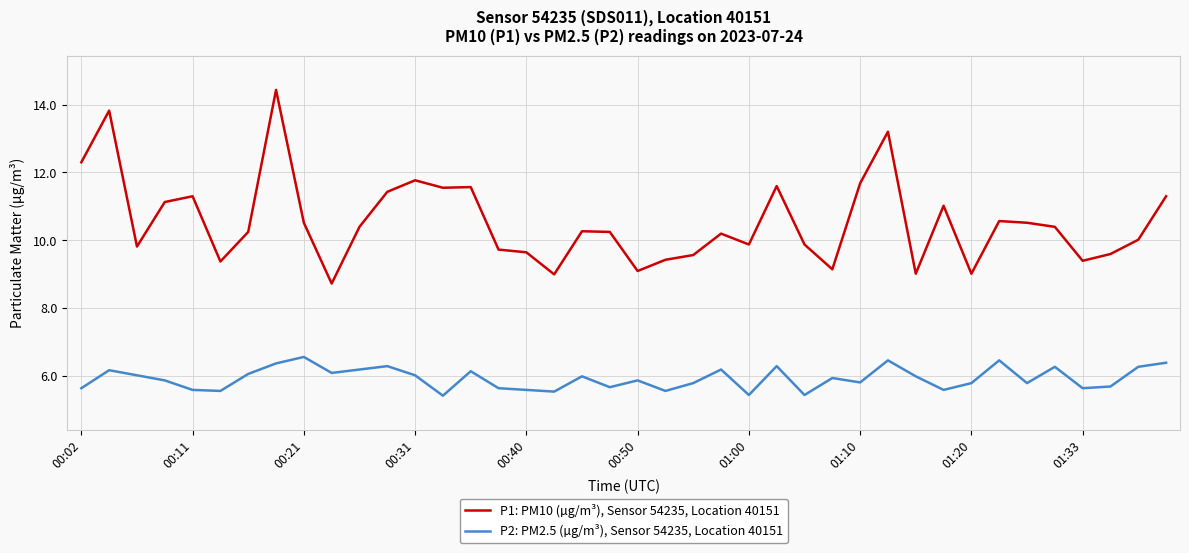

How many lines are shown in the chart?

2